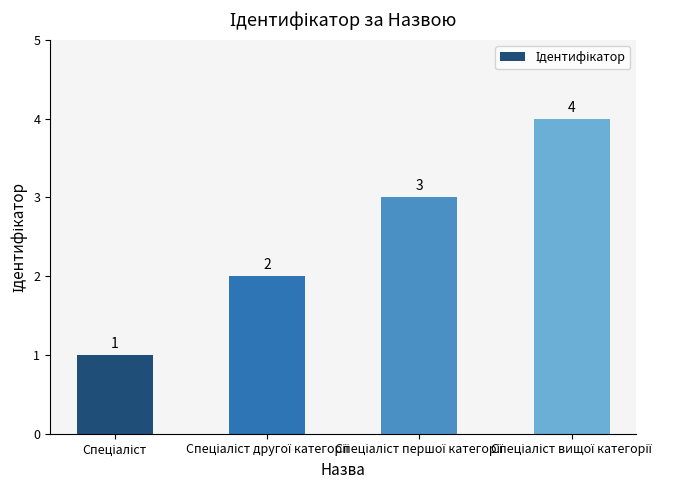

How many distinct data groups are displayed?

1